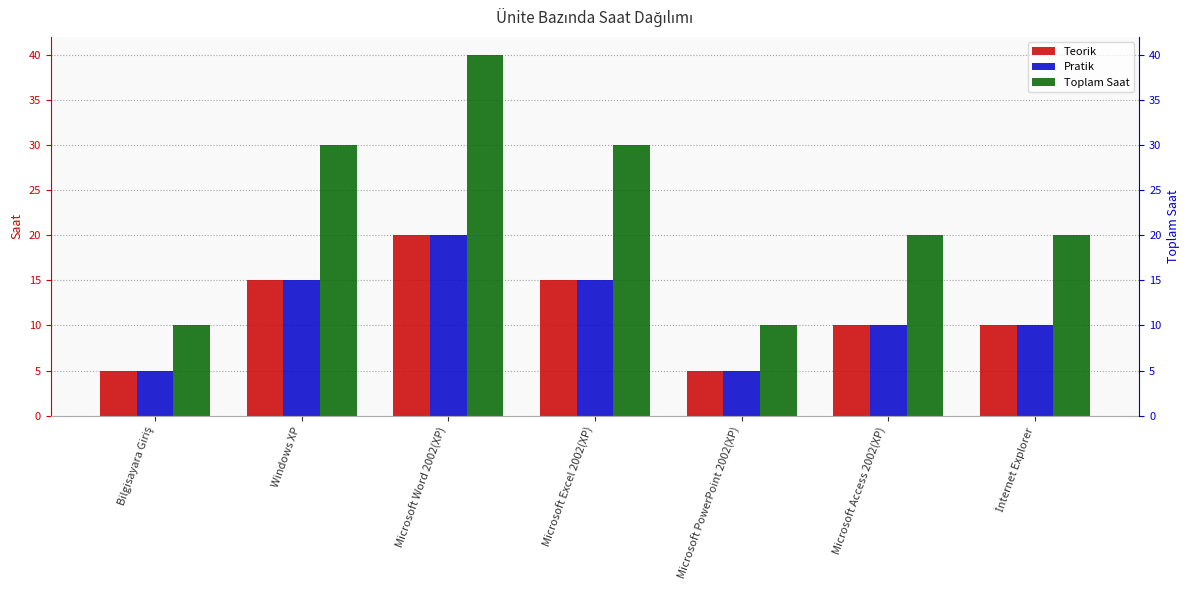

What position from the left is Microsoft Excel 2002(XP)?

4